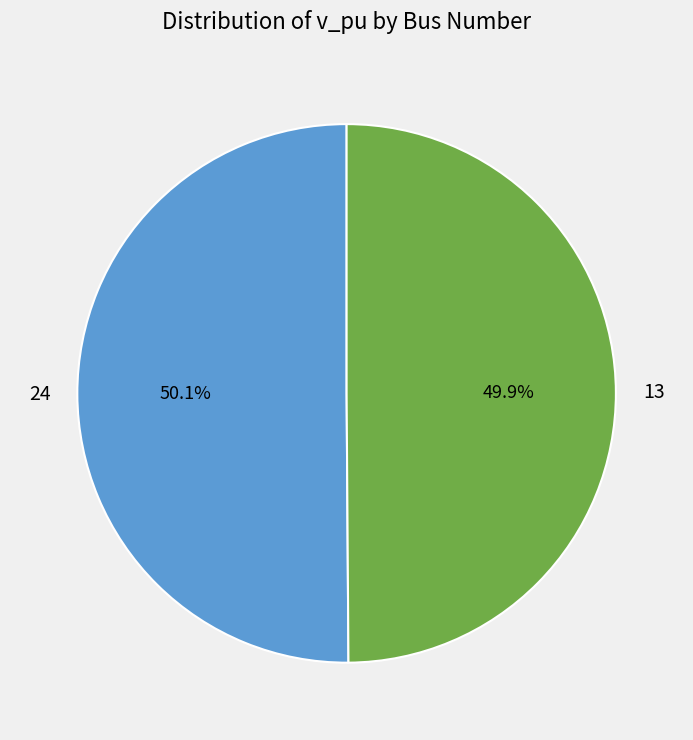

How many segments does this pie chart have?

2